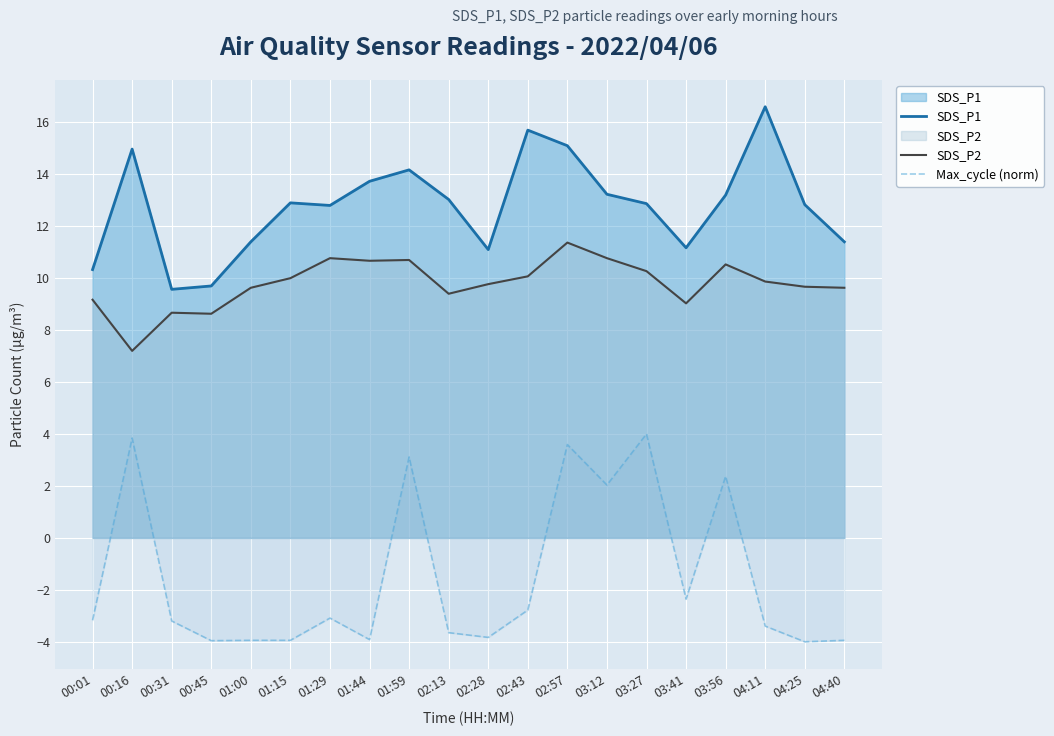

How many interior local peaks does the SDS_P1 series have?

5